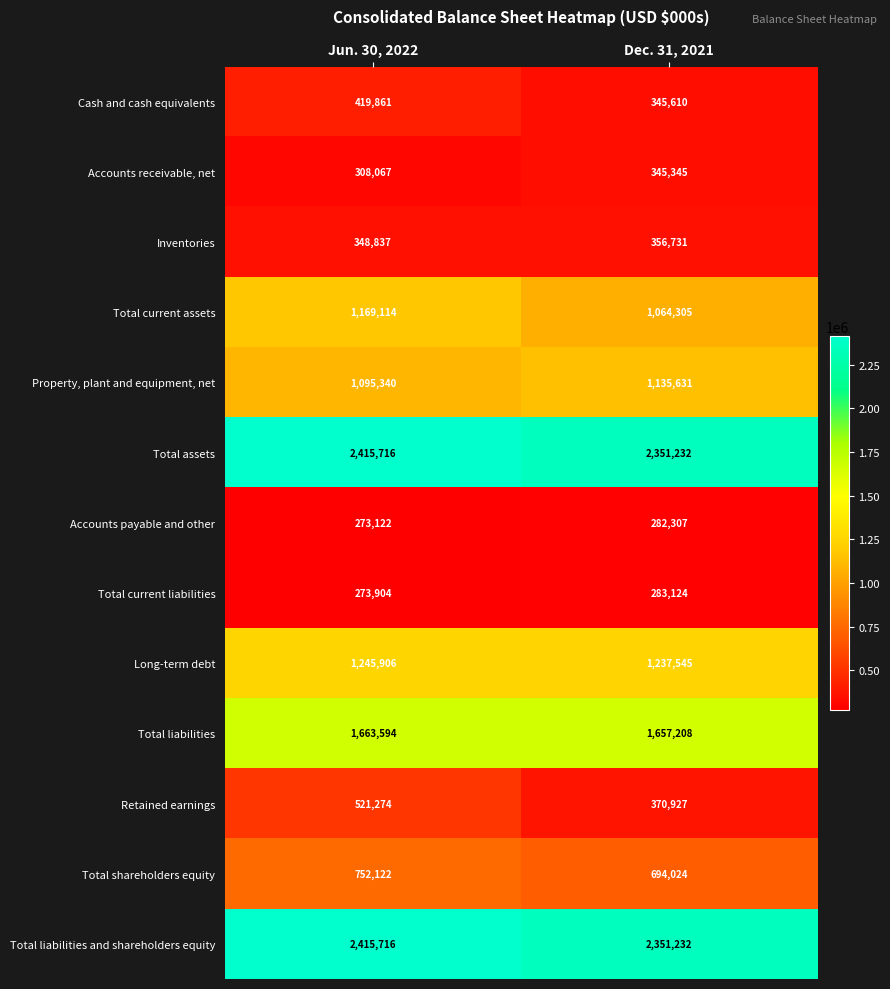

What is the greatest value displayed?

2415716